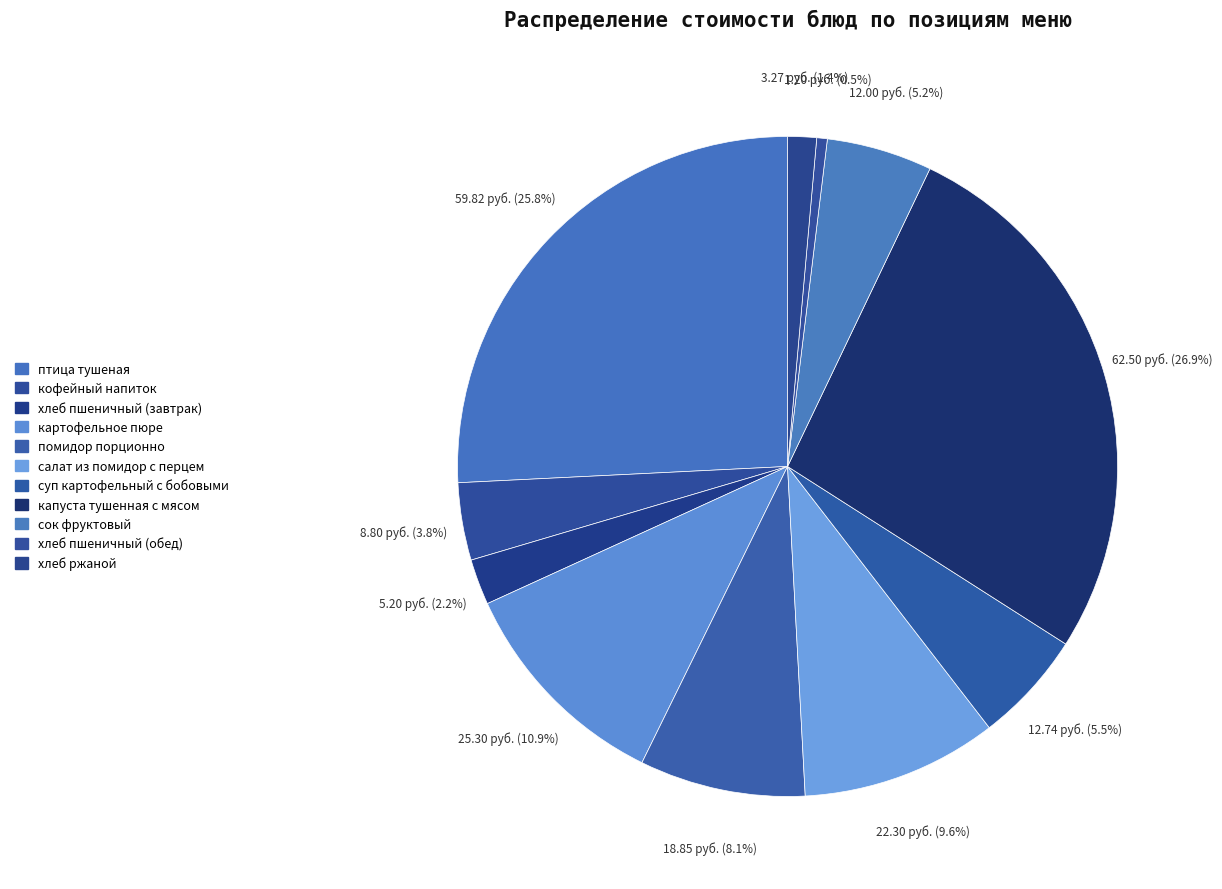

To the nearest percent, what portion does кофейный напиток represent?

4%